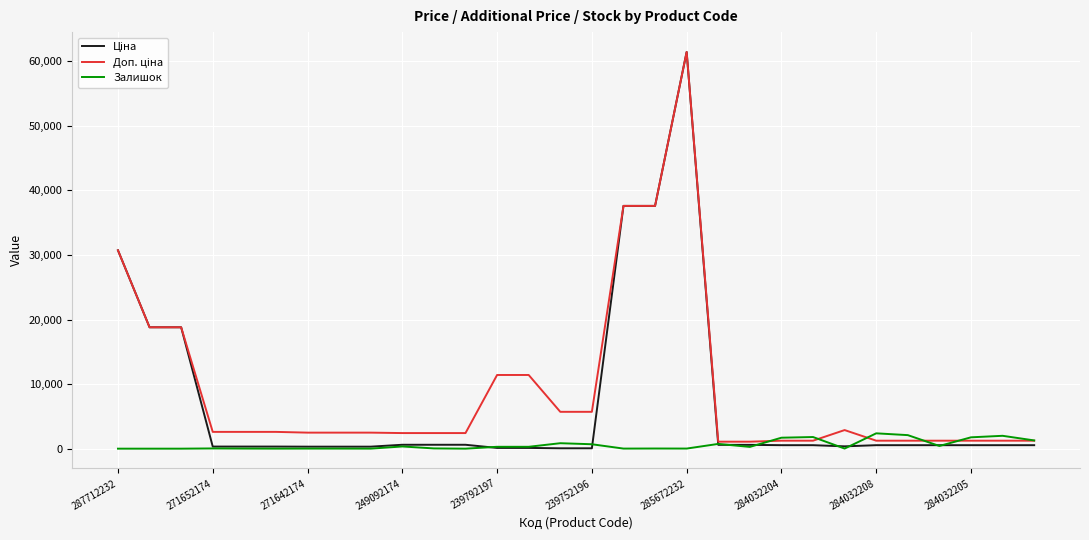

Which label corresponds to the largest value in the chart?

285672232